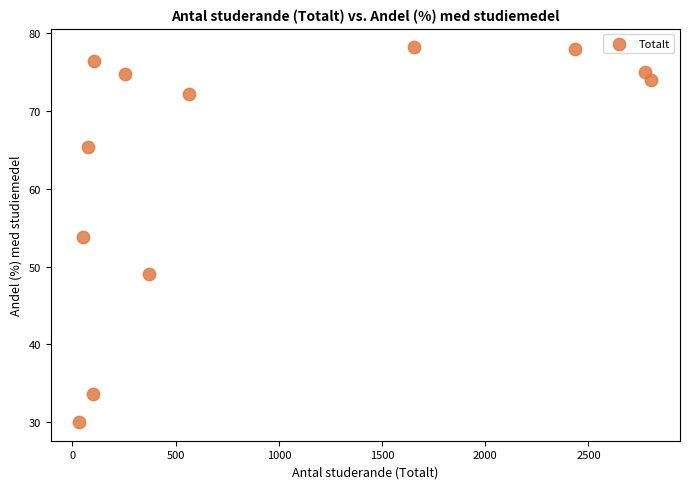

What is the average Y value?

63.4